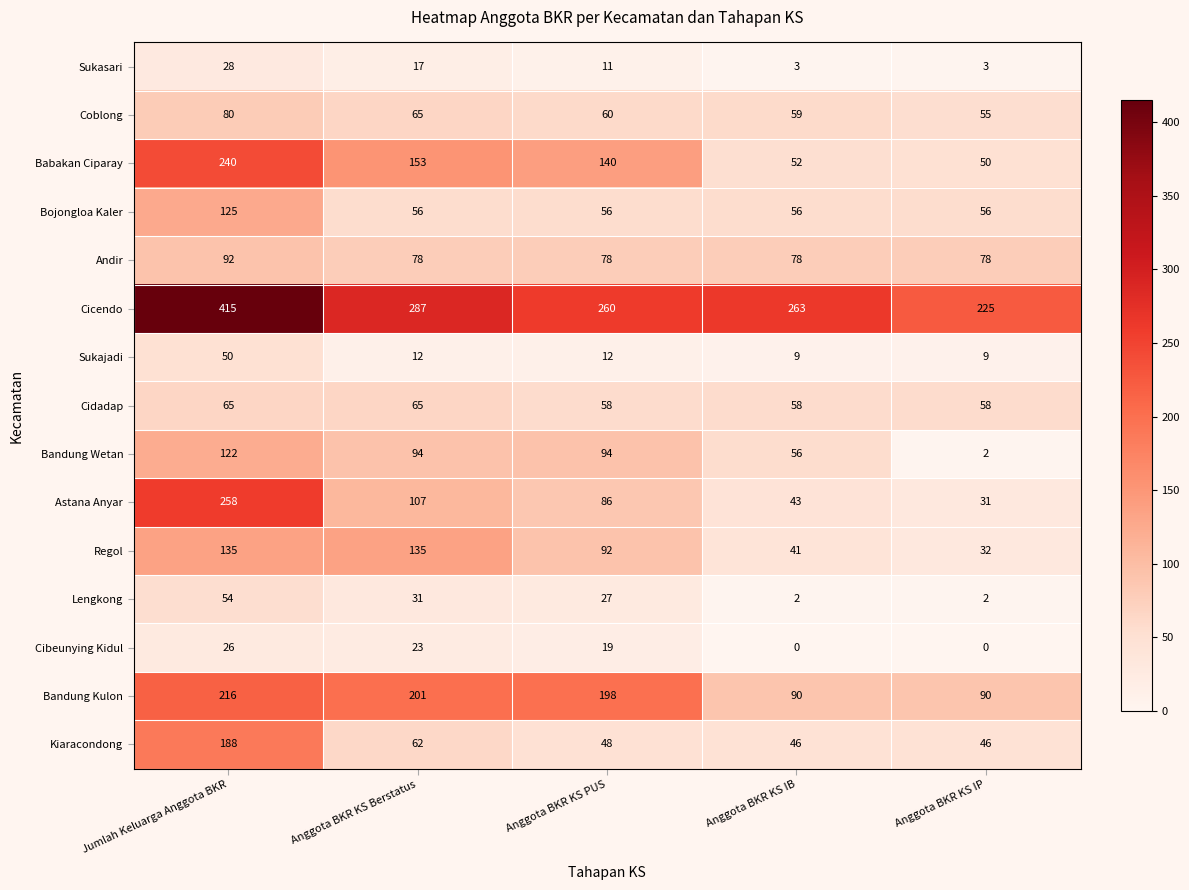

At which label is Sukasari closest to 15?

Anggota BKR KS Berstatus